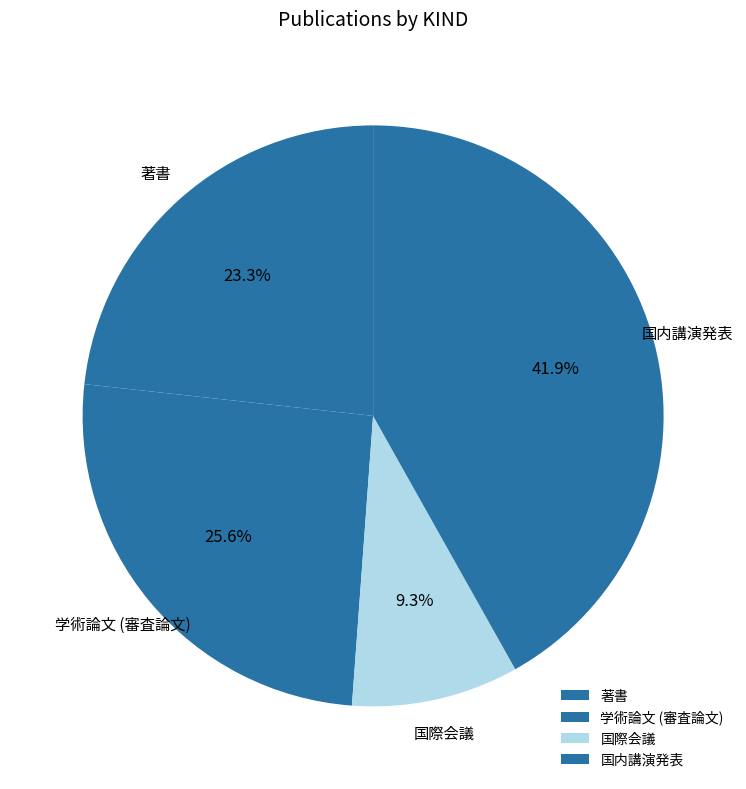

How many segments does this pie chart have?

4